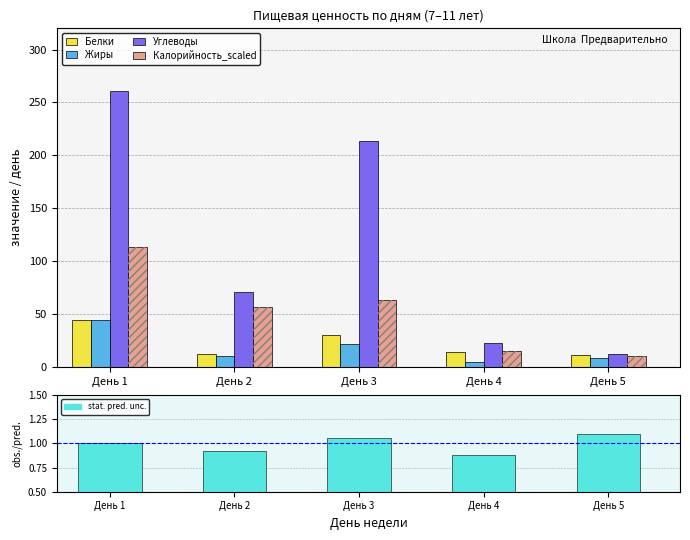

What is the greatest value displayed?

260.9